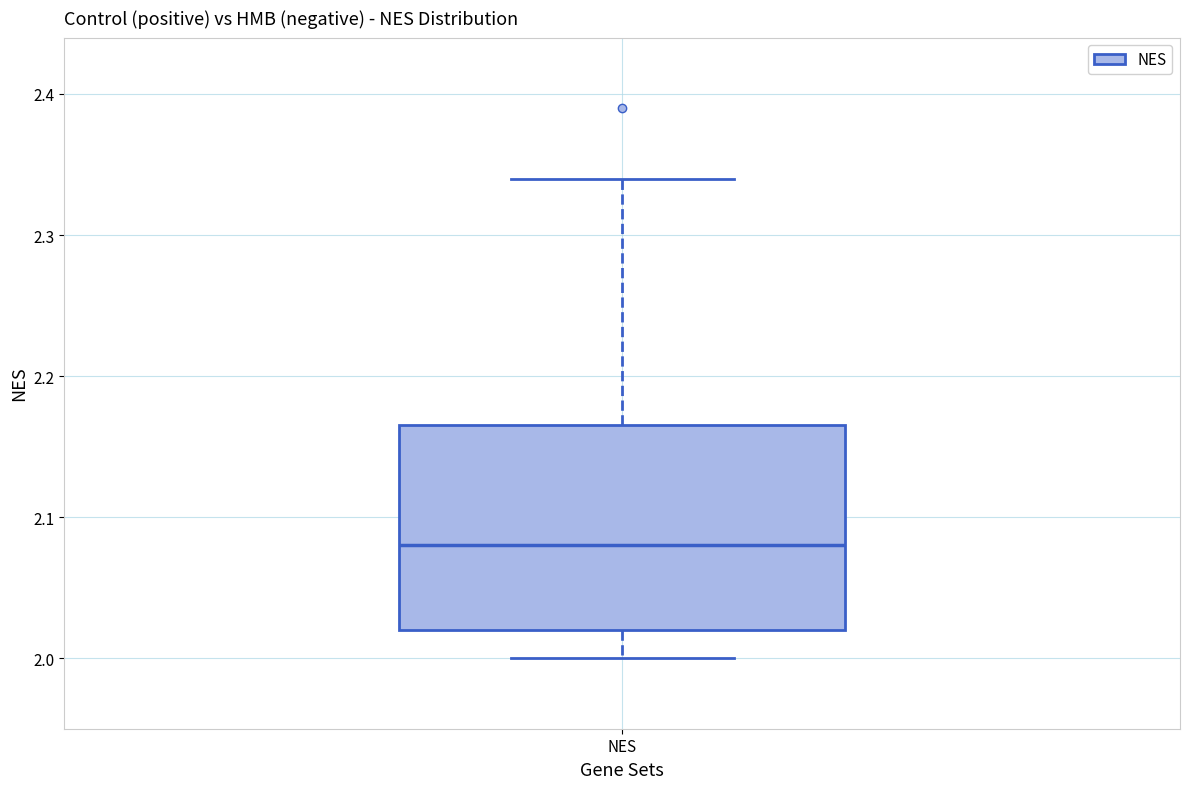

Read this box plot against the y-axis: the position of the median line, the range covered by the box, and the ends of both whiskers. The values are not printed on the chart, so give them approximately, as read against the axis.

median 2.08, box 2.02 to 2.17, whiskers 2.00 to 2.34